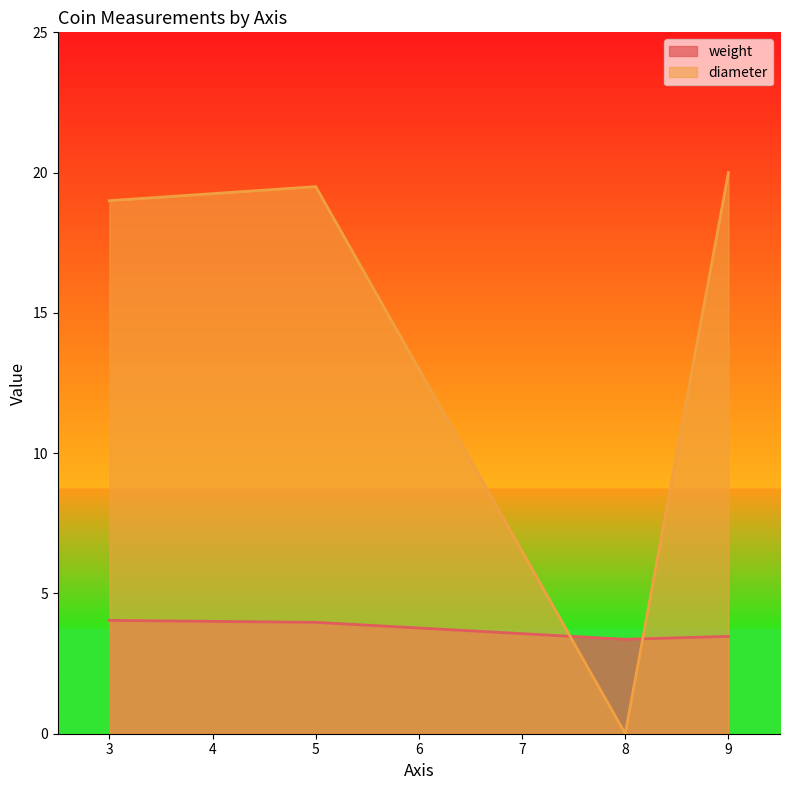

What is the difference between the diameter values at 5 and 8?

19.5